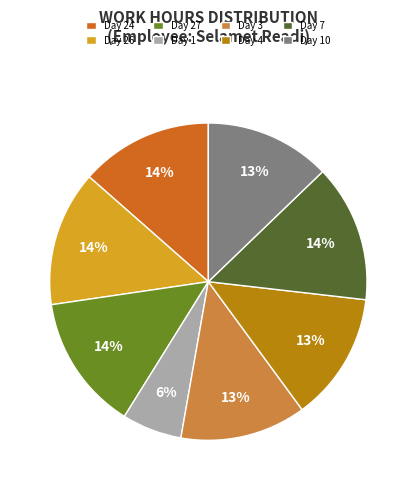

Do Day 10 and Day 26 together represent more than half of the pie?

No